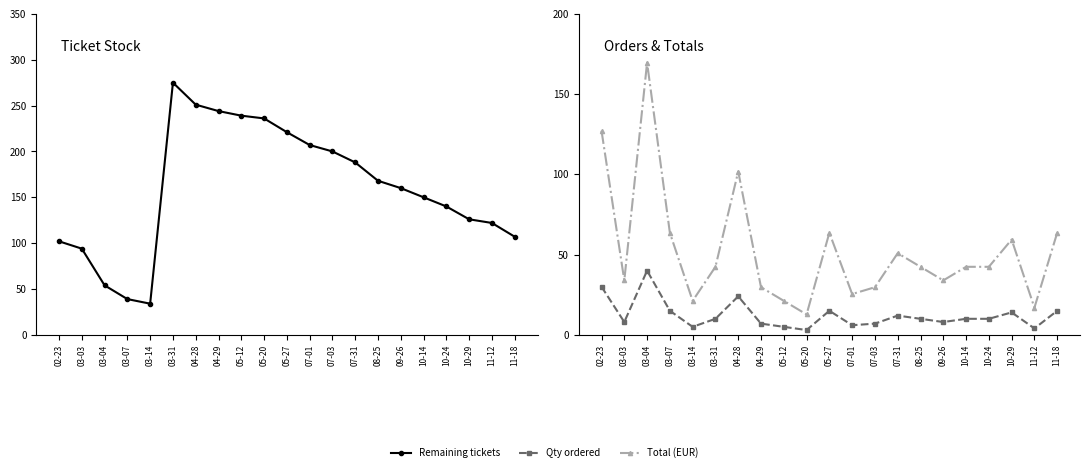

True or false: Total (EUR) and Qty ordered cross at least once.

False